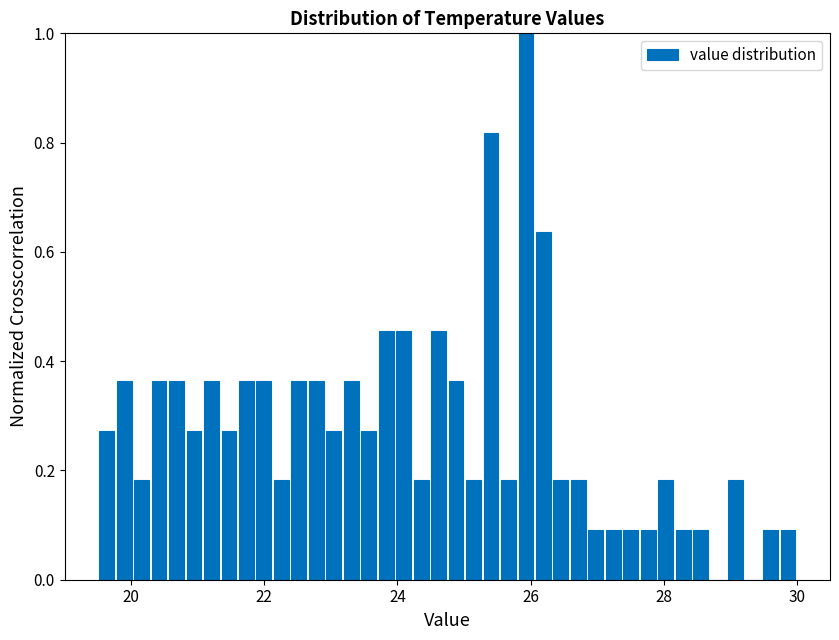

Read against the x-axis, roughly where is the centre of the tallest bar?

26.0